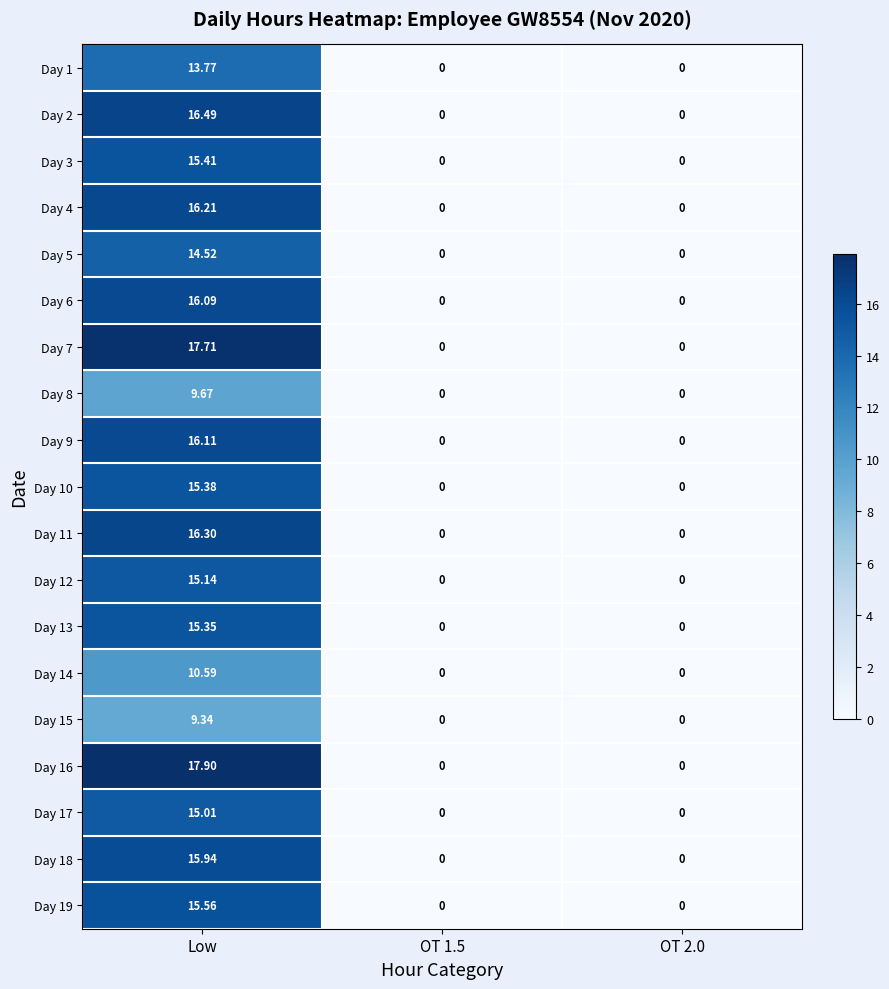

Is the value of Day 17 at Low greater than the value of Day 7 at Low?

No